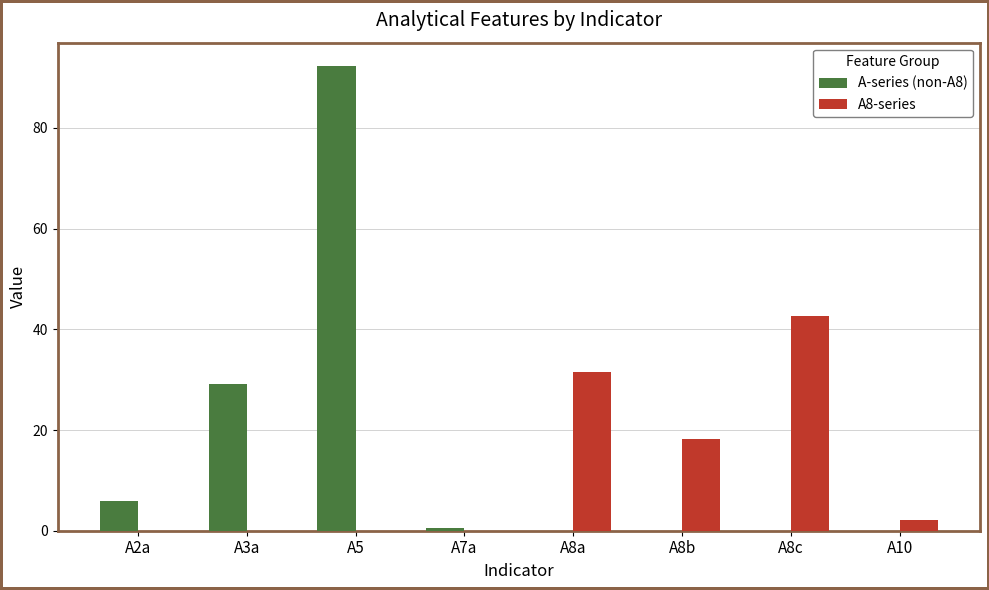

The A-series (non-A8) series shows 0.0 at A10. True or false?

True